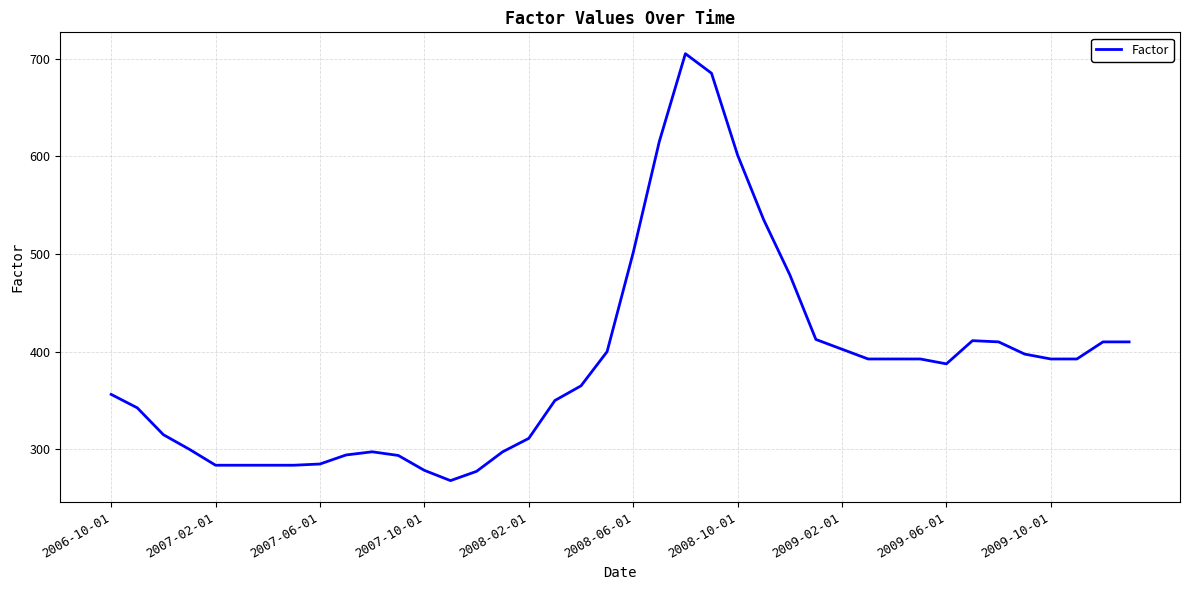

What is the average value?

387.3